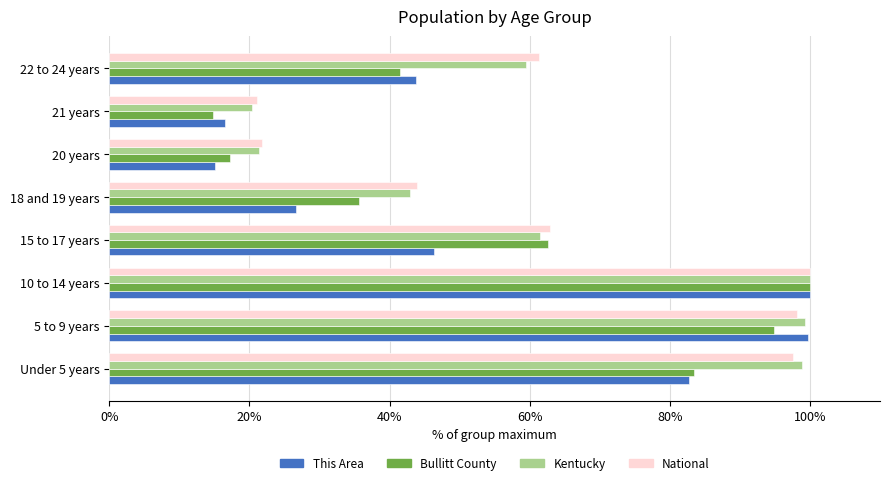

Which series changed the most between Under 5 years and 21 years?

Kentucky